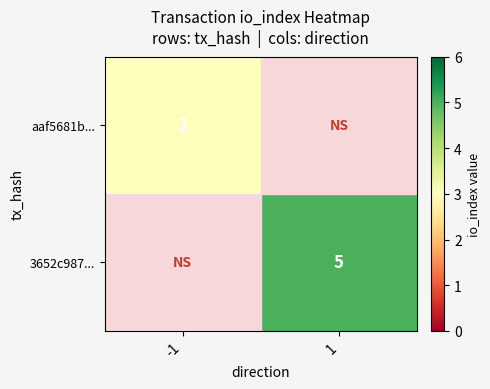

Is the value of 3652c987... at 1 greater than the value of aaf5681b... at -1?

Yes